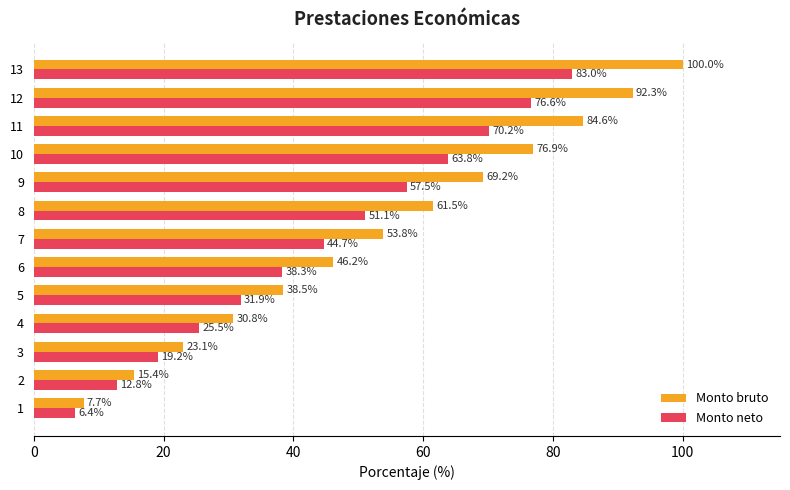

Which category has the highest value in the Monto bruto series?

13